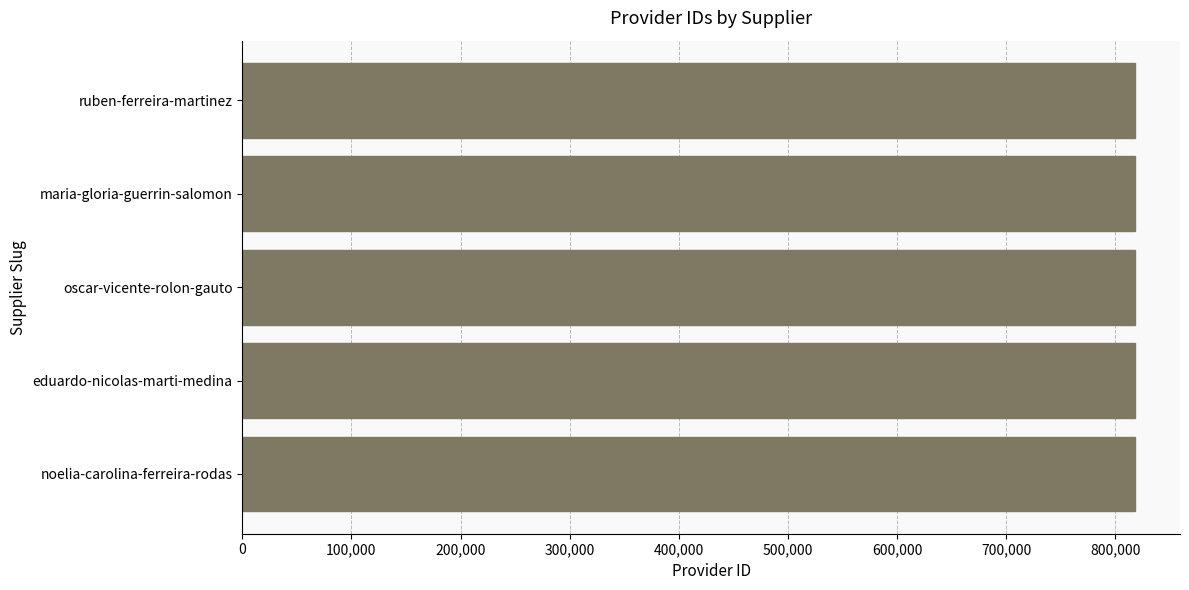

What is the greatest value displayed?

818460